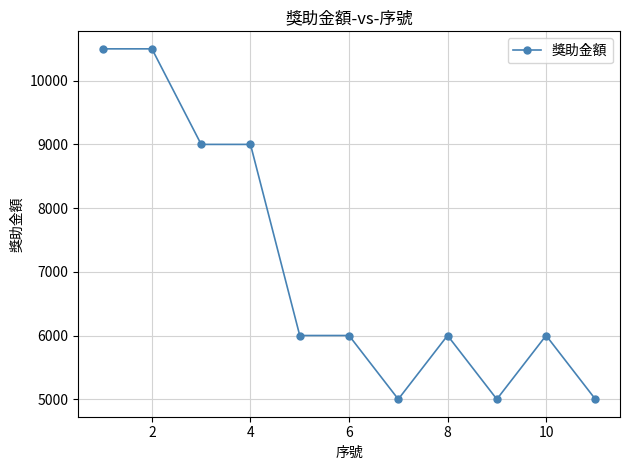

What is the sum of all values?

78000